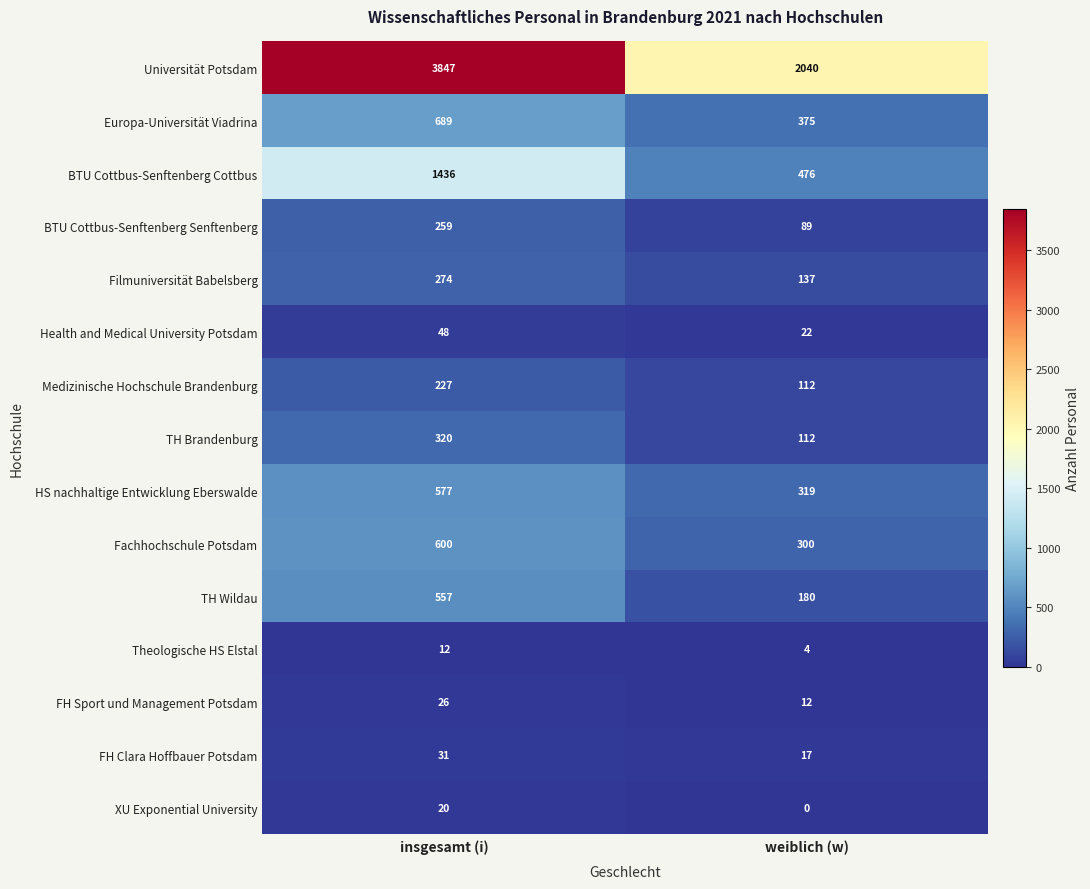

Between insgesamt (i) and weiblich (w), which series saw the biggest shift?

Universität Potsdam